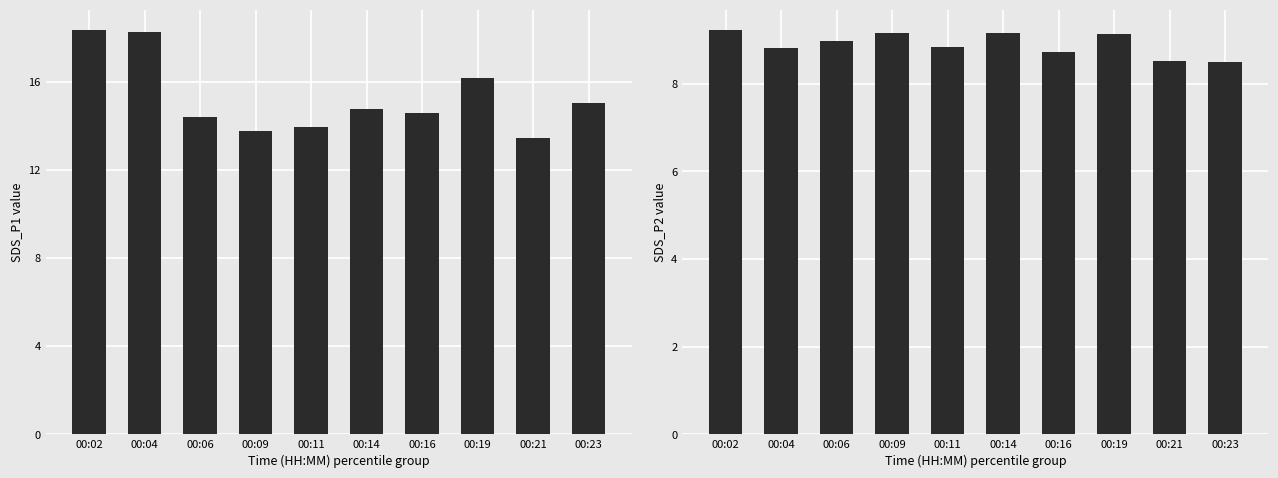

How many bars are there in each group?

2